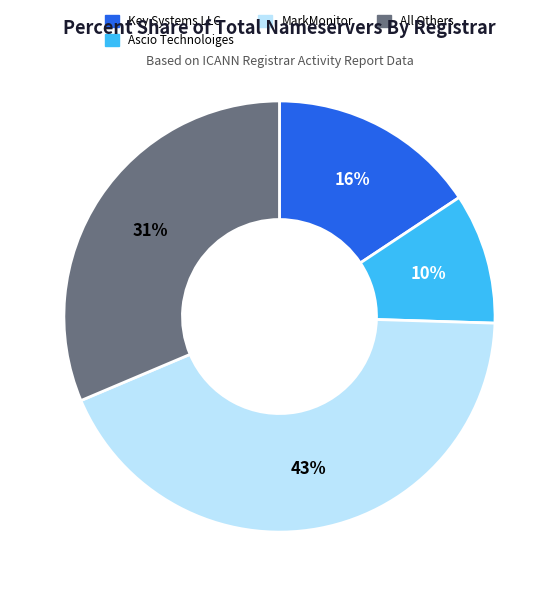

Does any single category account for the majority?

No